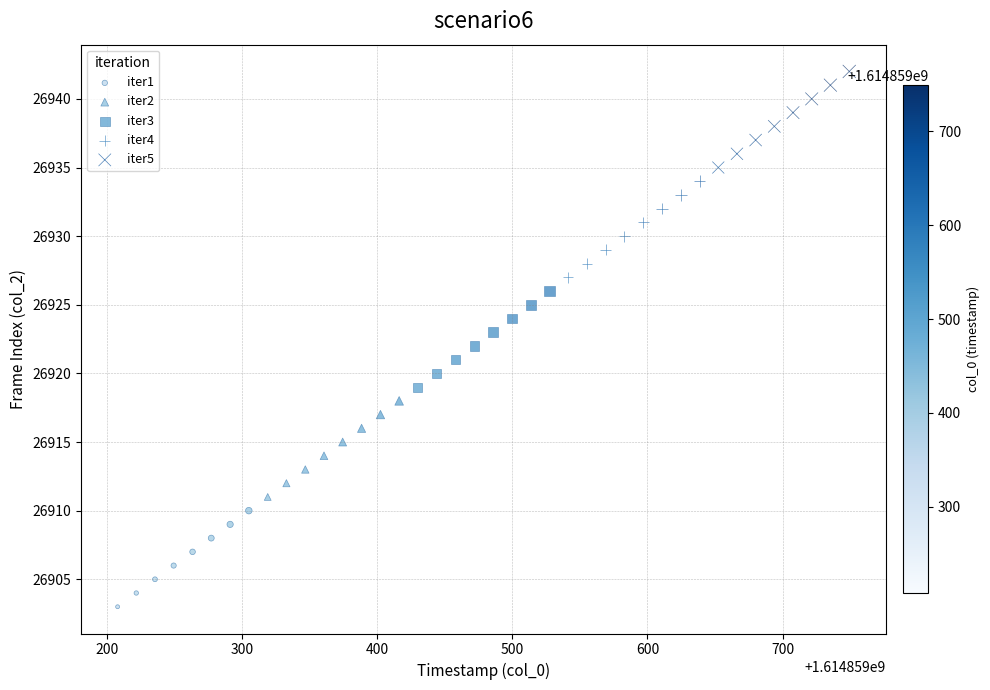

Which series contains the lowest Y value?

iter1